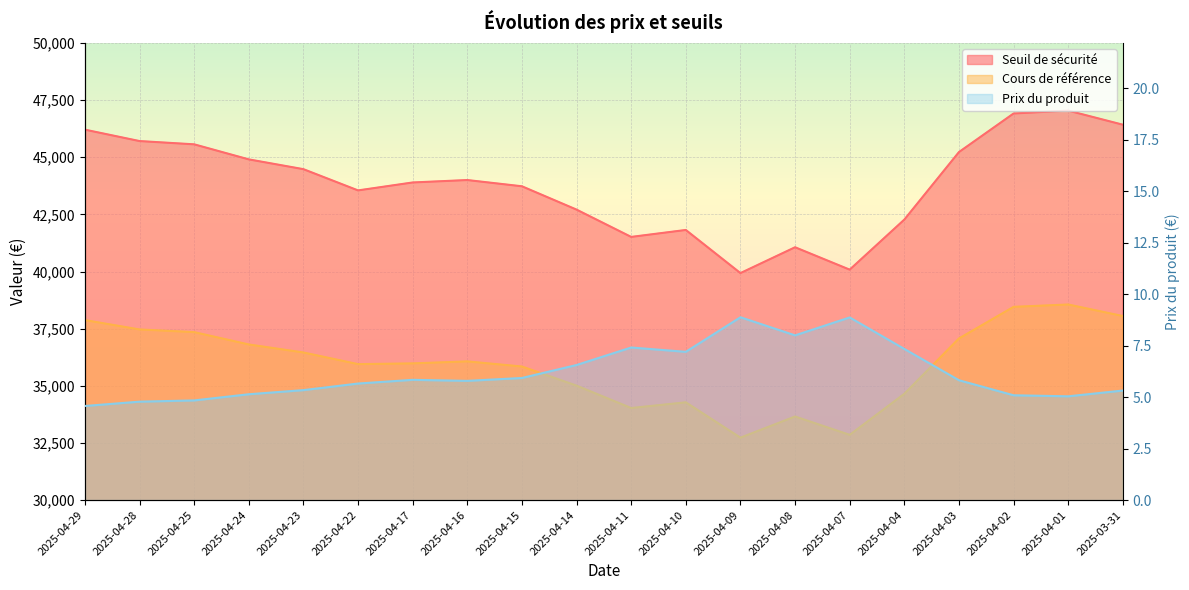

Which series has the largest total across all categories?

Seuil de sécurité